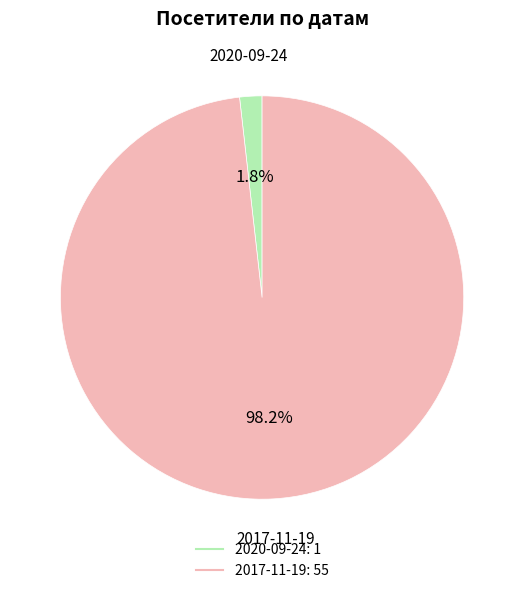

To the nearest percent, what portion does 2017-11-19 represent?

98%